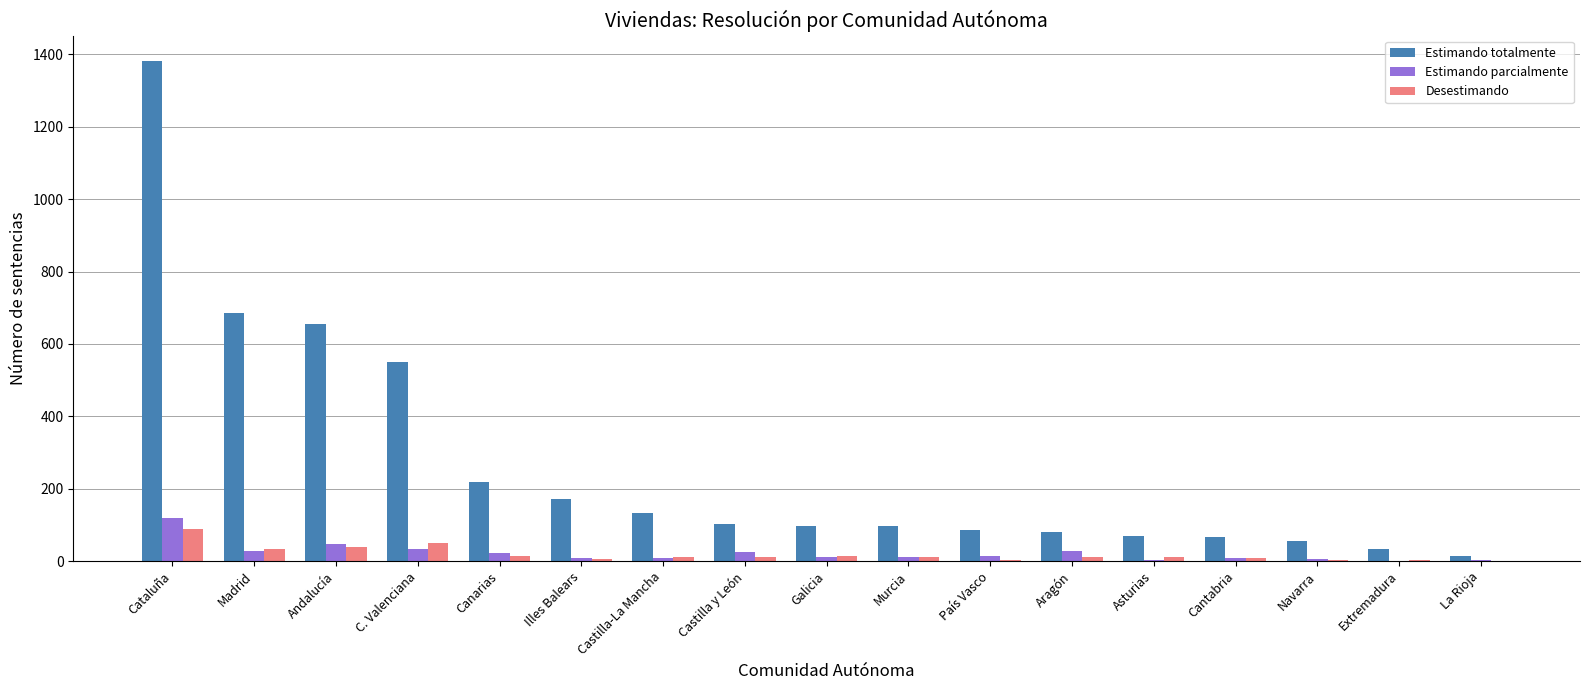

Which series has the widest spread of values?

Estimando totalmente